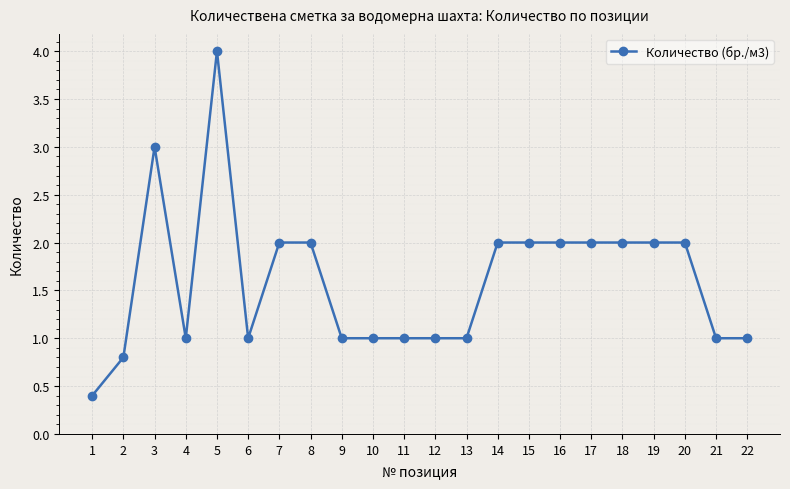

Reading right to left, transcribe all the data shown in this chart.

22=1.0	21=1.0	20=2.0	19=2.0	18=2.0	17=2.0	16=2.0	15=2.0	14=2.0	13=1.0	12=1.0	11=1.0	10=1.0	9=1.0	8=2.0	7=2.0	6=1.0	5=4.0	4=1.0	3=3.0	2=0.8	1=0.4